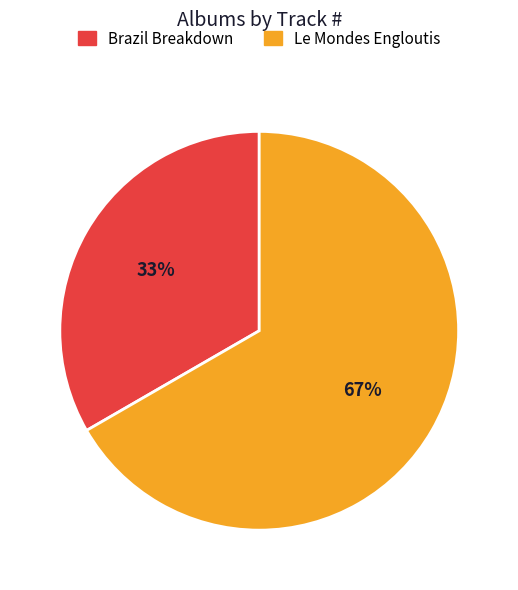

What is the ratio of the value at Le Mondes Engloutis to the value at Brazil Breakdown?

2.0